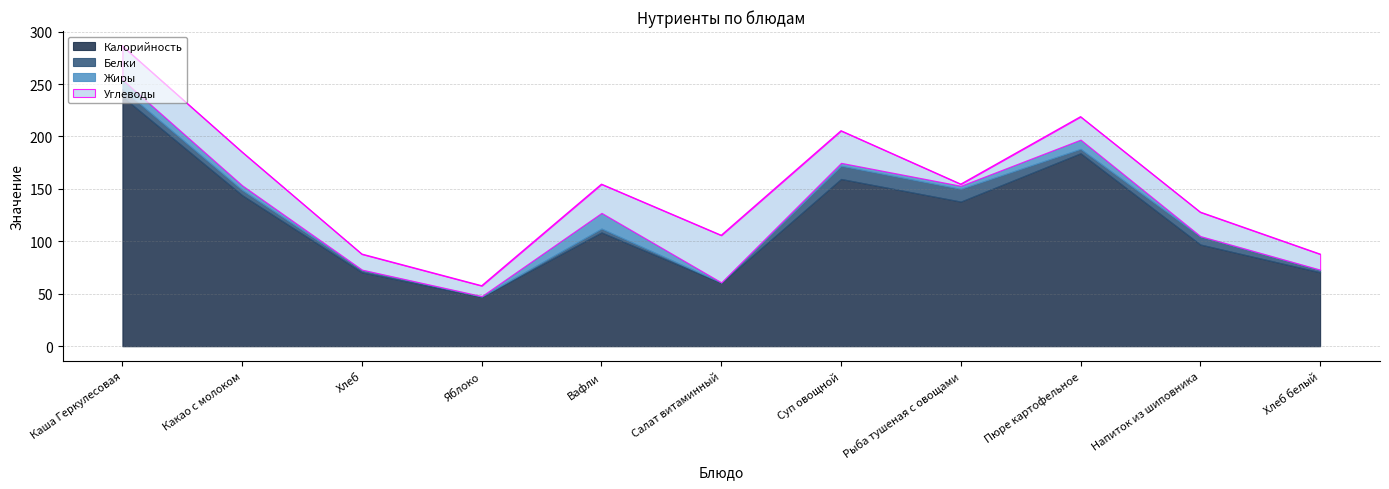

What is the highest value of the Жиры series?

14.9